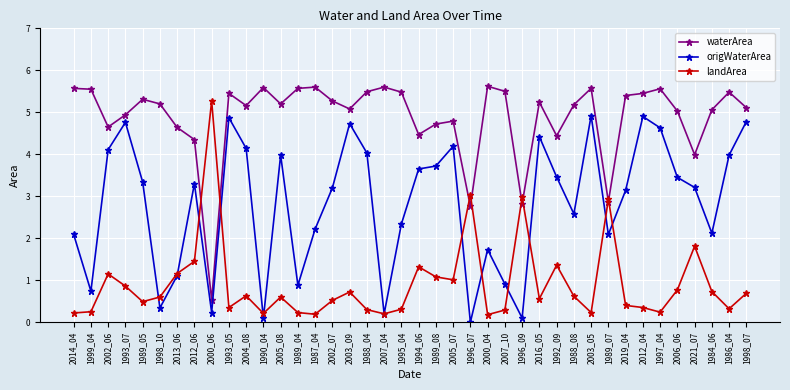

What is the highest value of the waterArea series?

5.6